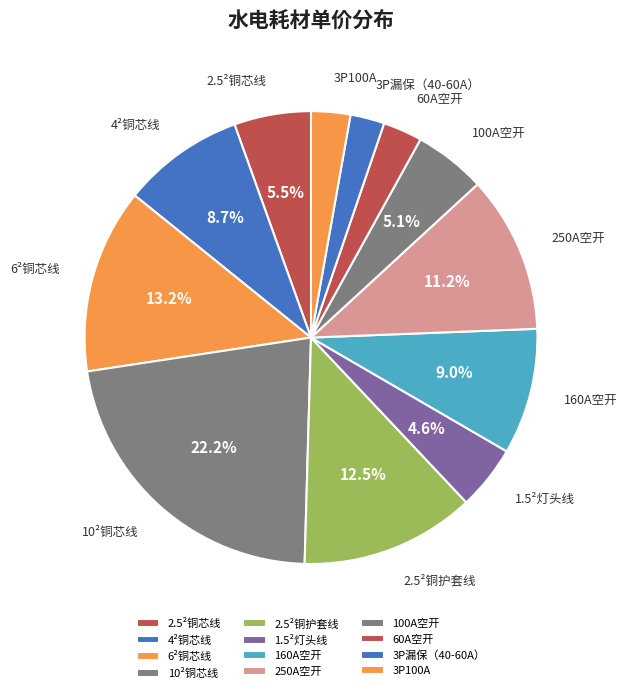

Which has a higher value, 4²铜芯线 or 3P100A?

4²铜芯线